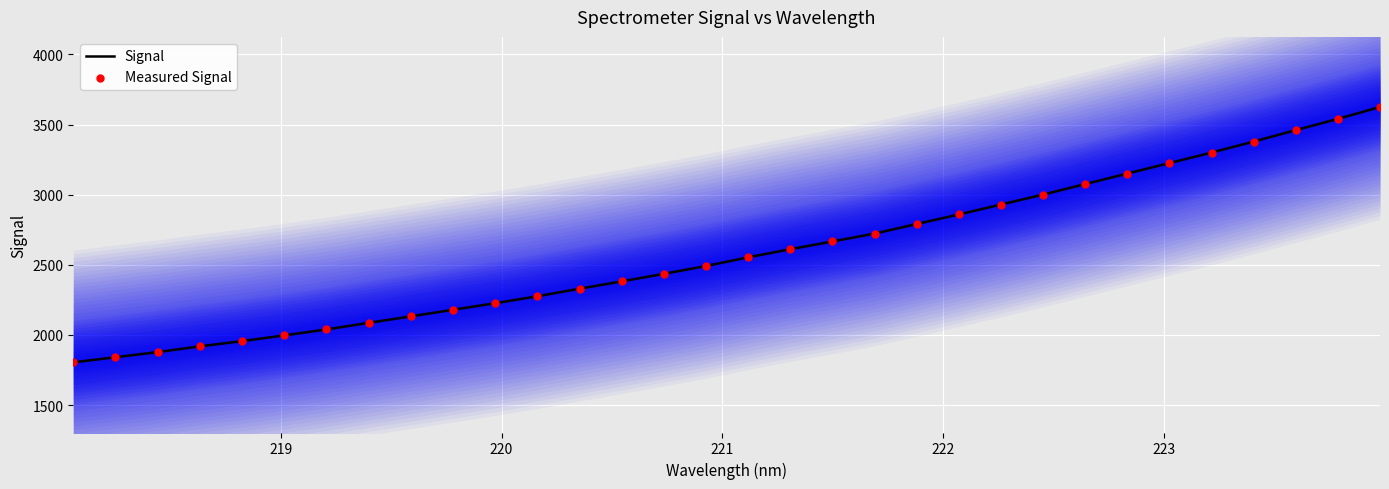

Which series reaches the maximum Y coordinate?

Signal